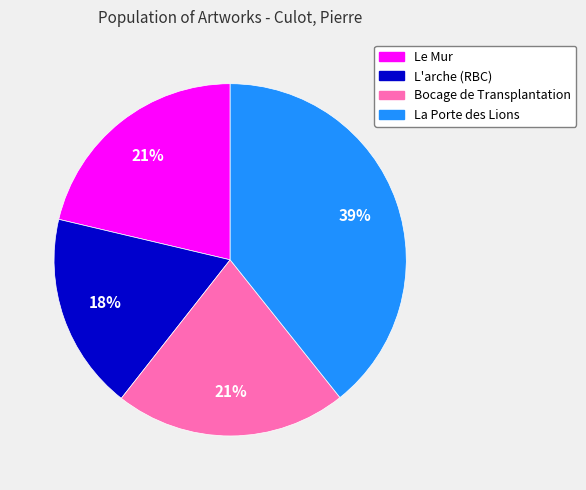

Does La Porte des Lions account for over 50% of the chart?

No